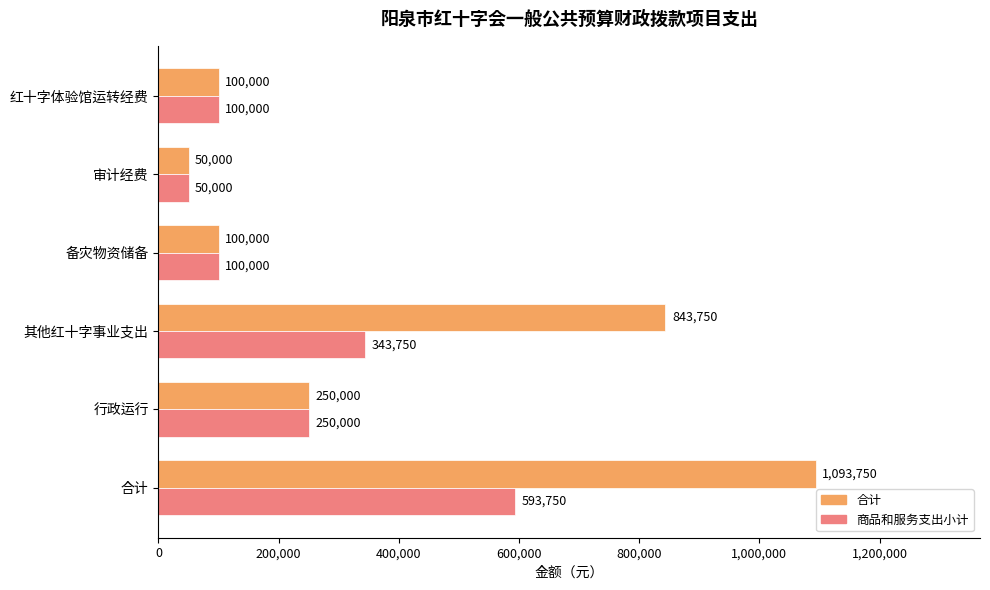

What are all the series names shown in the legend?

合计, 商品和服务支出小计